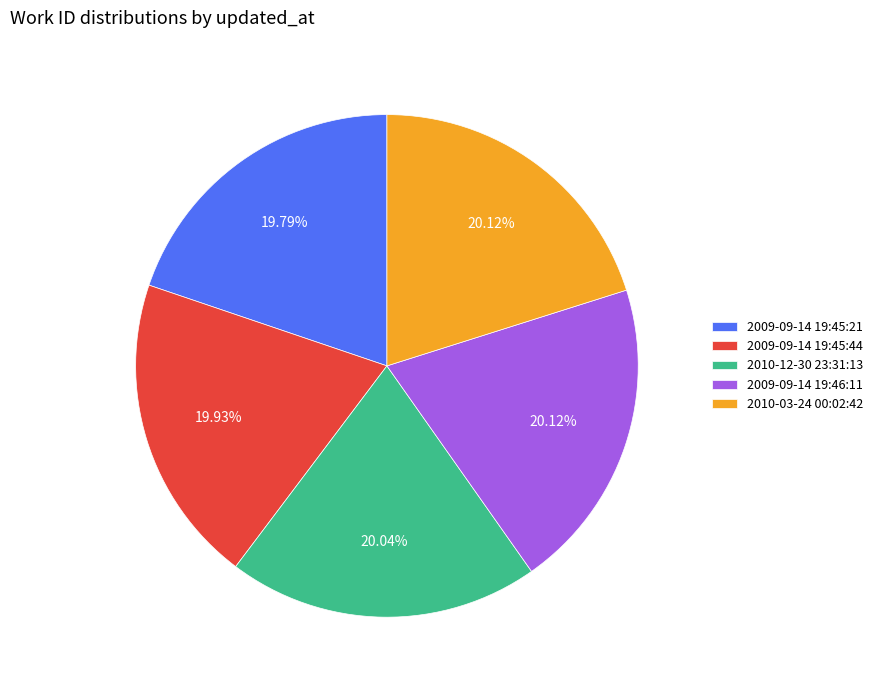

To the nearest percent, what percentage of the pie is 2010-12-30 23:31:13?

20%